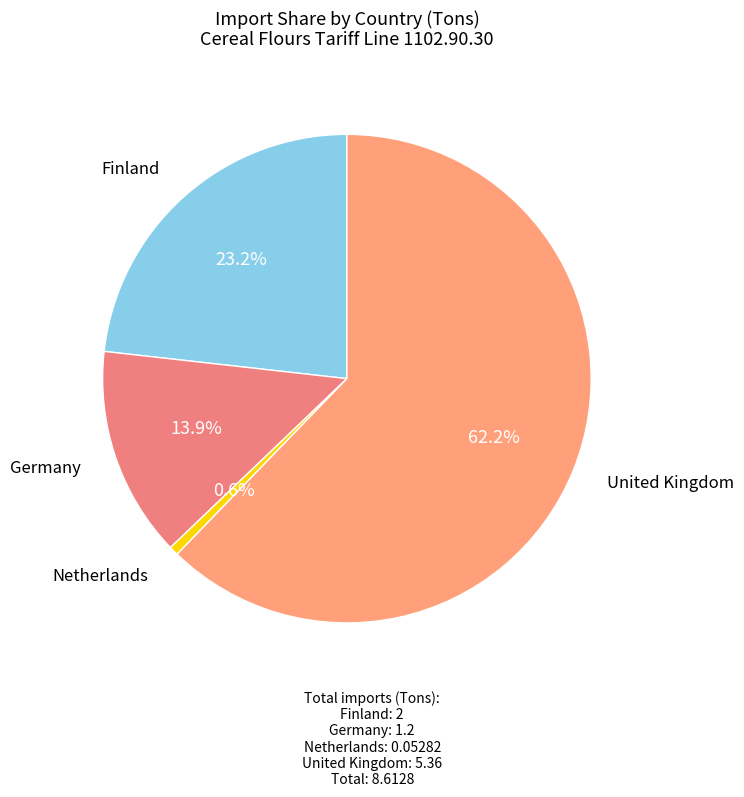

To the nearest percent, what portion does Finland represent?

23%